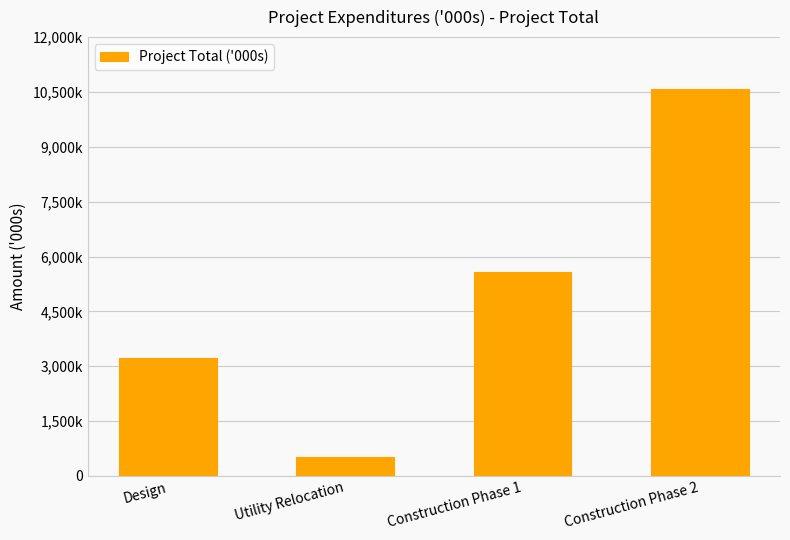

What is the ratio of the value at Construction Phase 2 to the value at Utility Relocation?

20.0